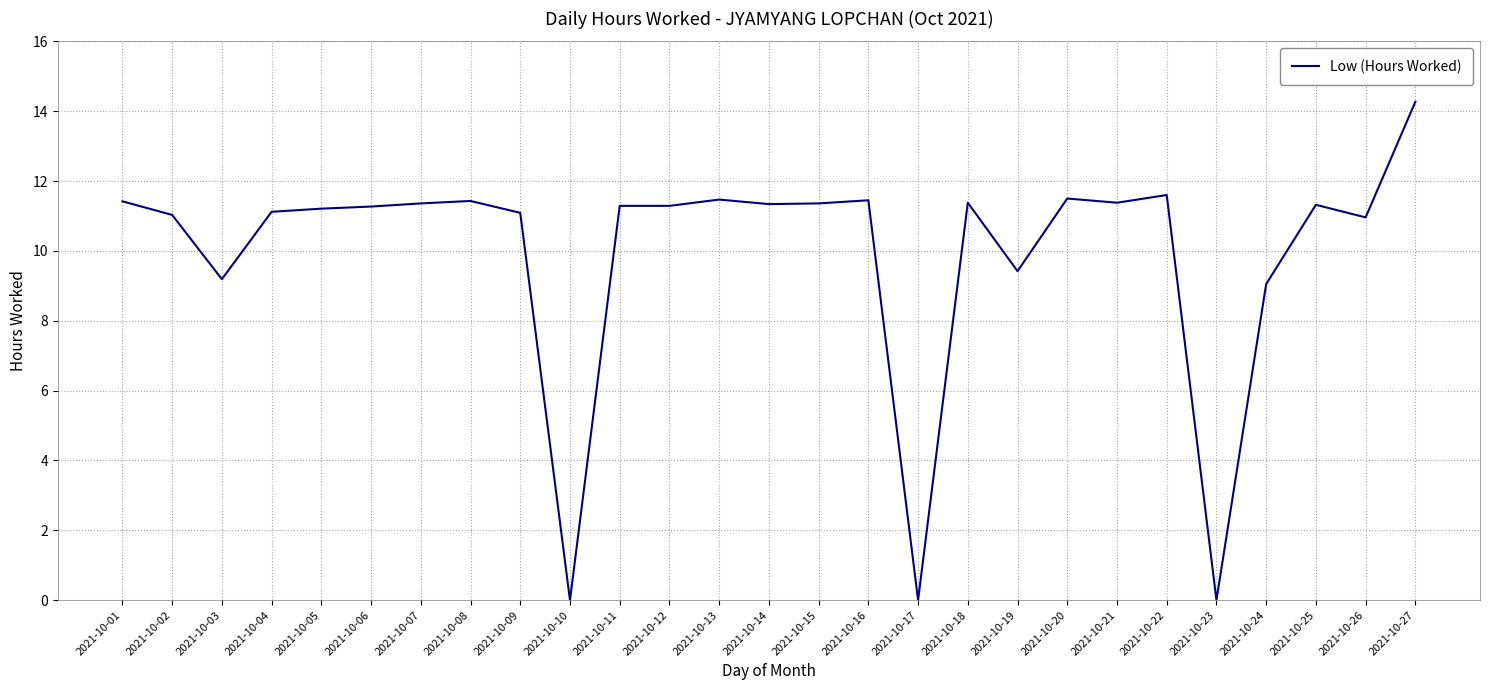

What is the greatest value displayed?

14.3